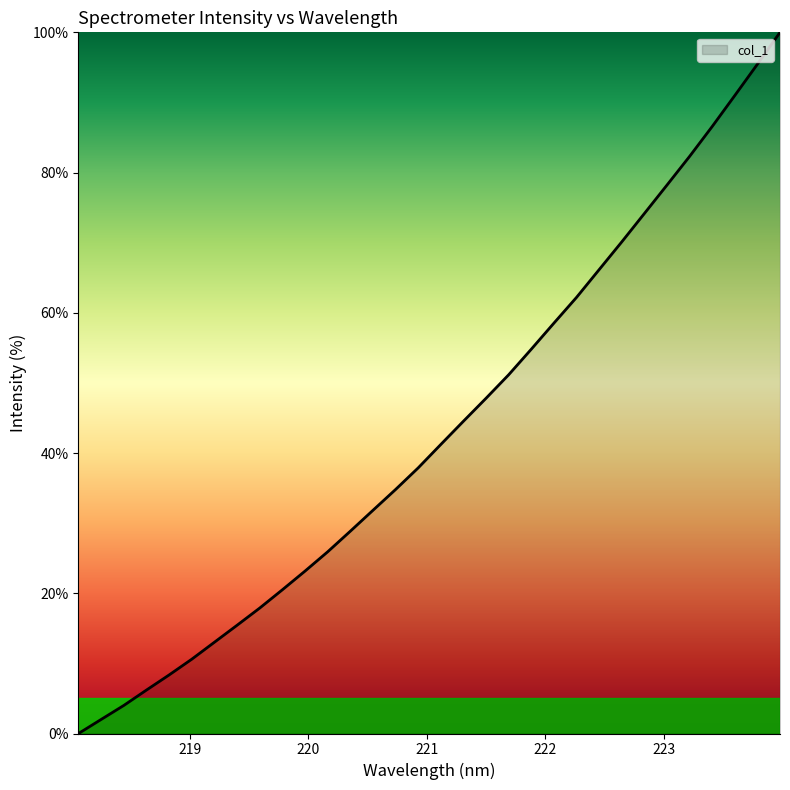

What is the difference between the maximum and minimum values?

100.0